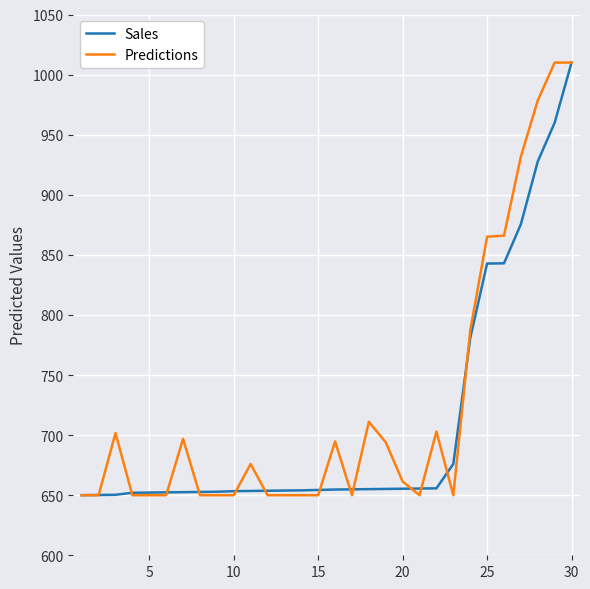

What is the greatest value displayed?

1010.0